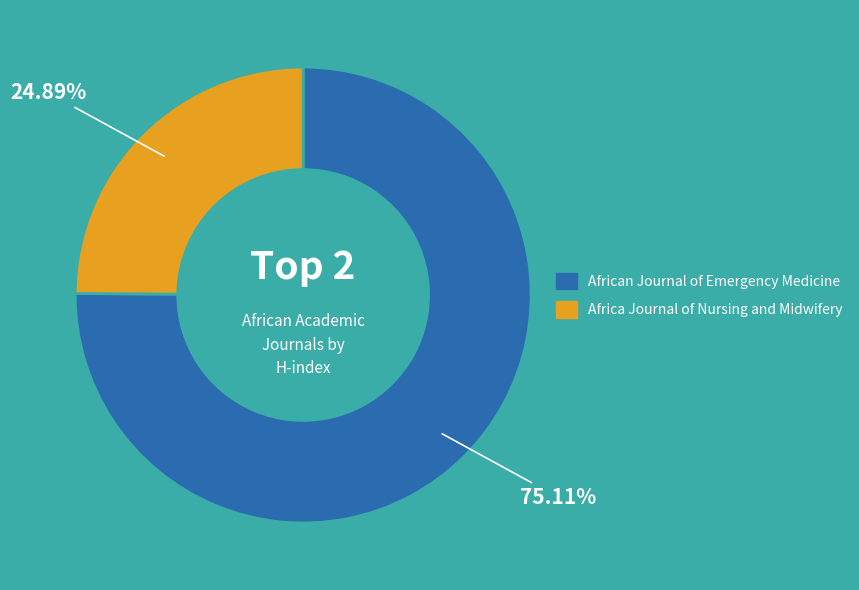

Is it true that African Journal of Emergency Medicine is 75% of the pie?

True